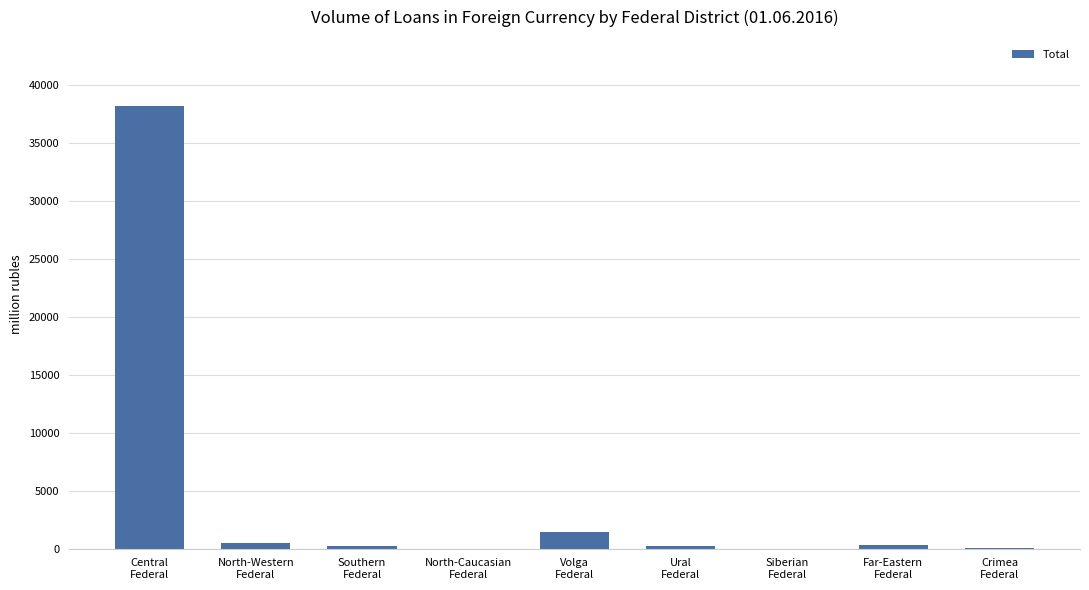

What is the sum of all values?

40936